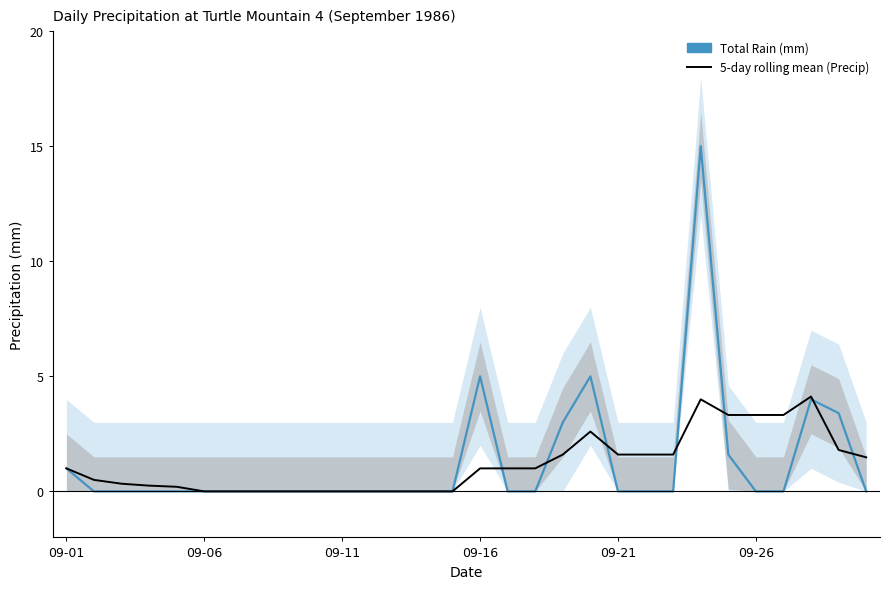

Which series has the largest total across all categories?

Total Rain (mm)